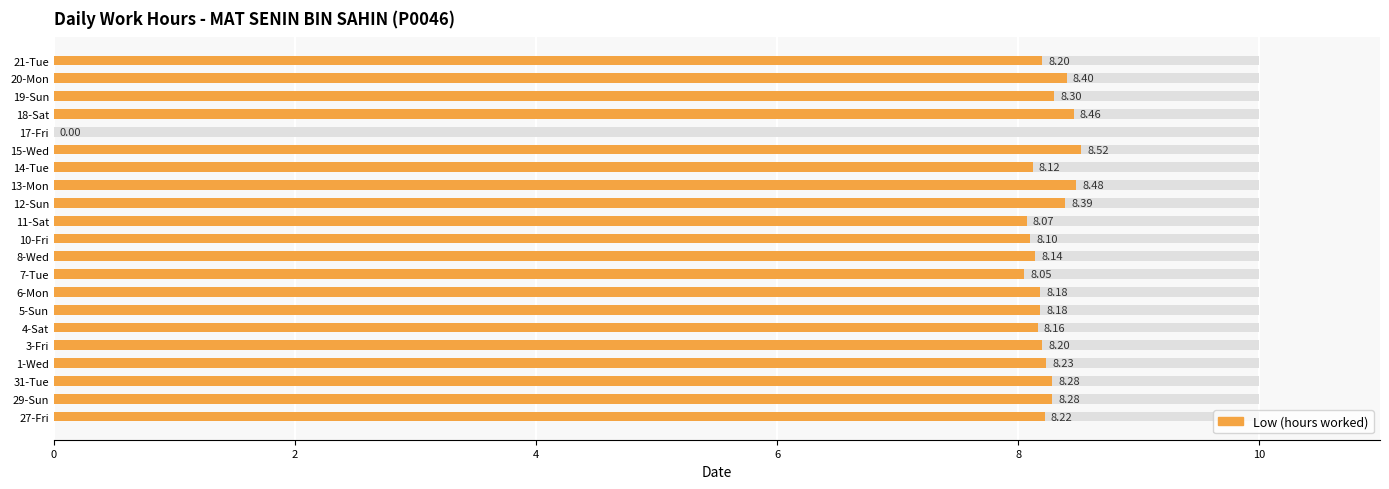

Does the chart contain any negative values?

No